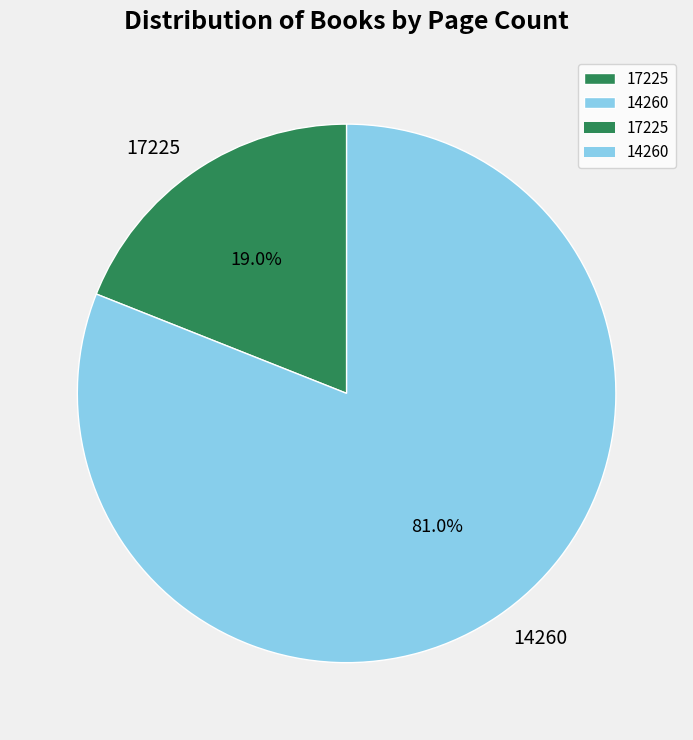

Which category has the biggest portion of the pie?

14260